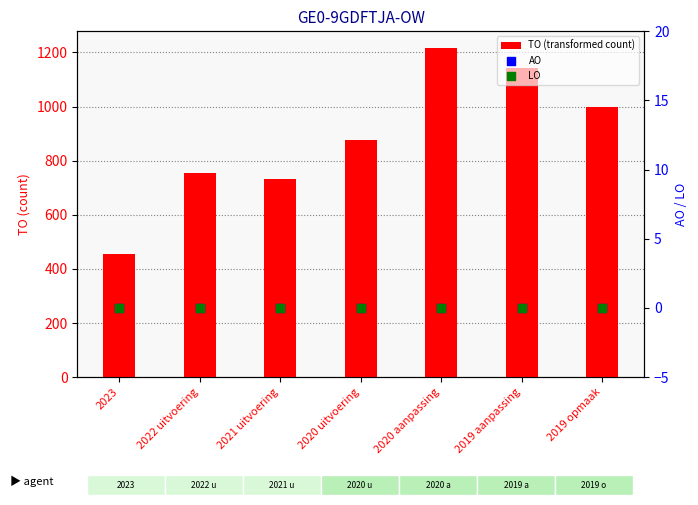

Which series has the largest total across all categories?

TO (transformed count)